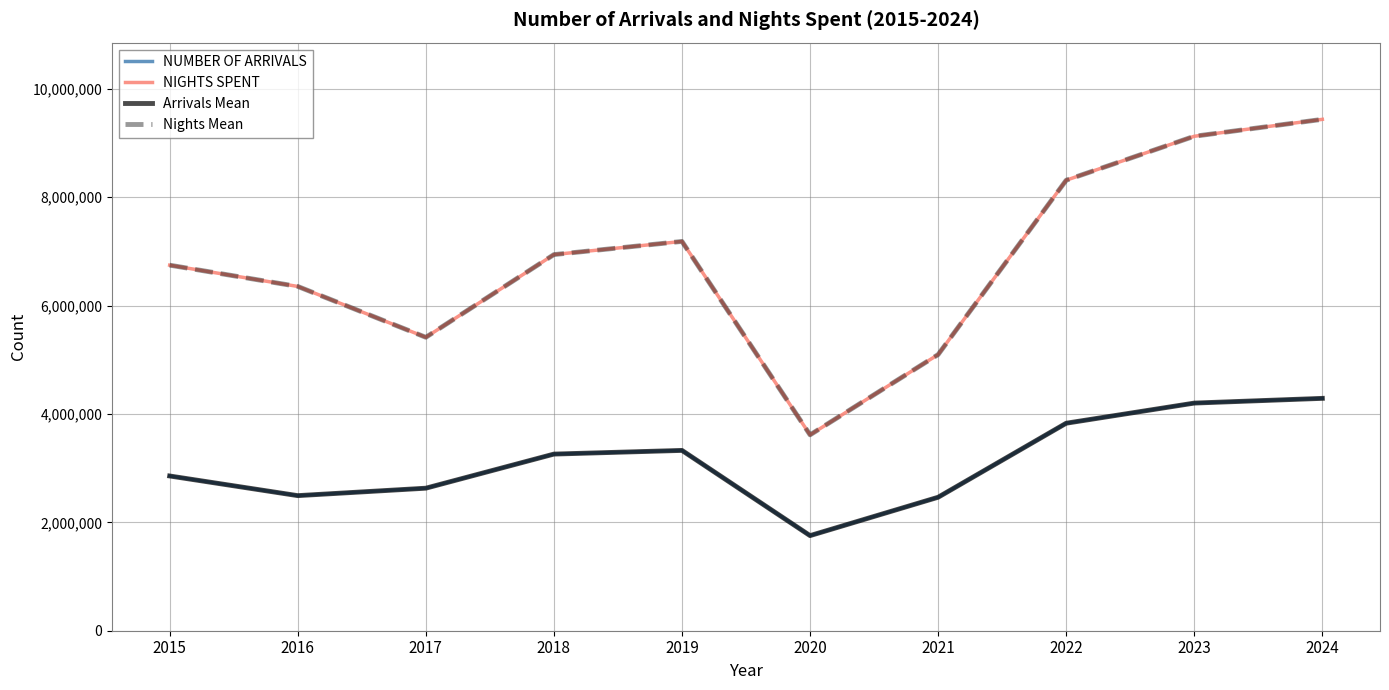

Between 2022 and 2023, which series saw the biggest shift?

NIGHTS SPENT